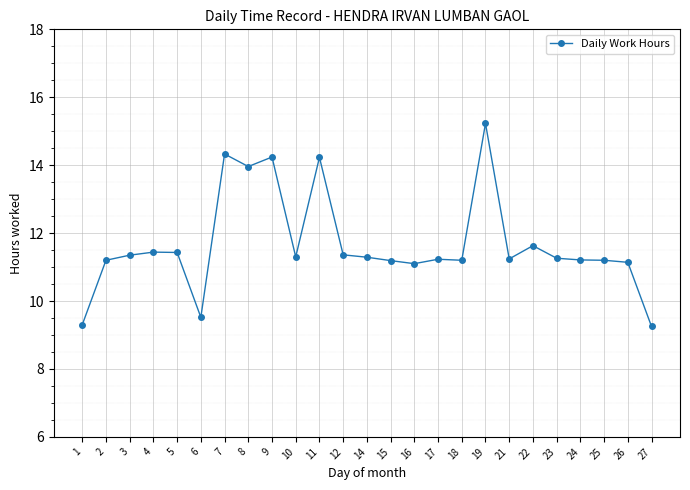

What is the value of the 20th point from the left?

11.6